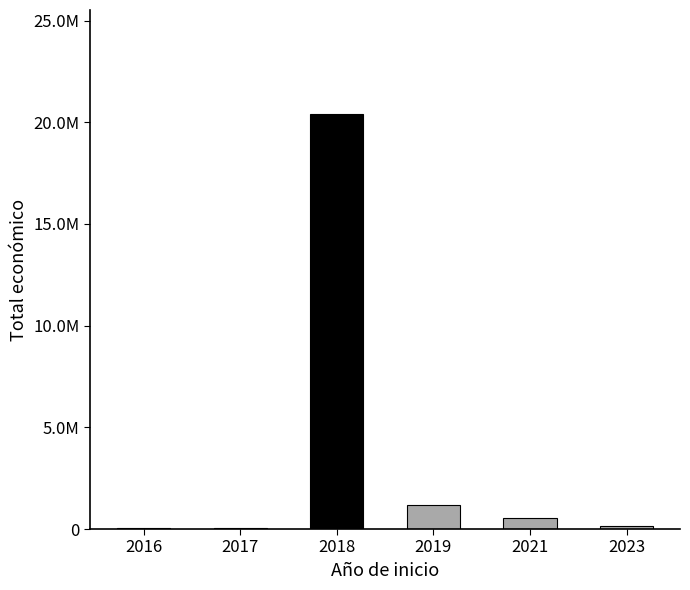

Where is the data nearest to the value 10227136?

2019